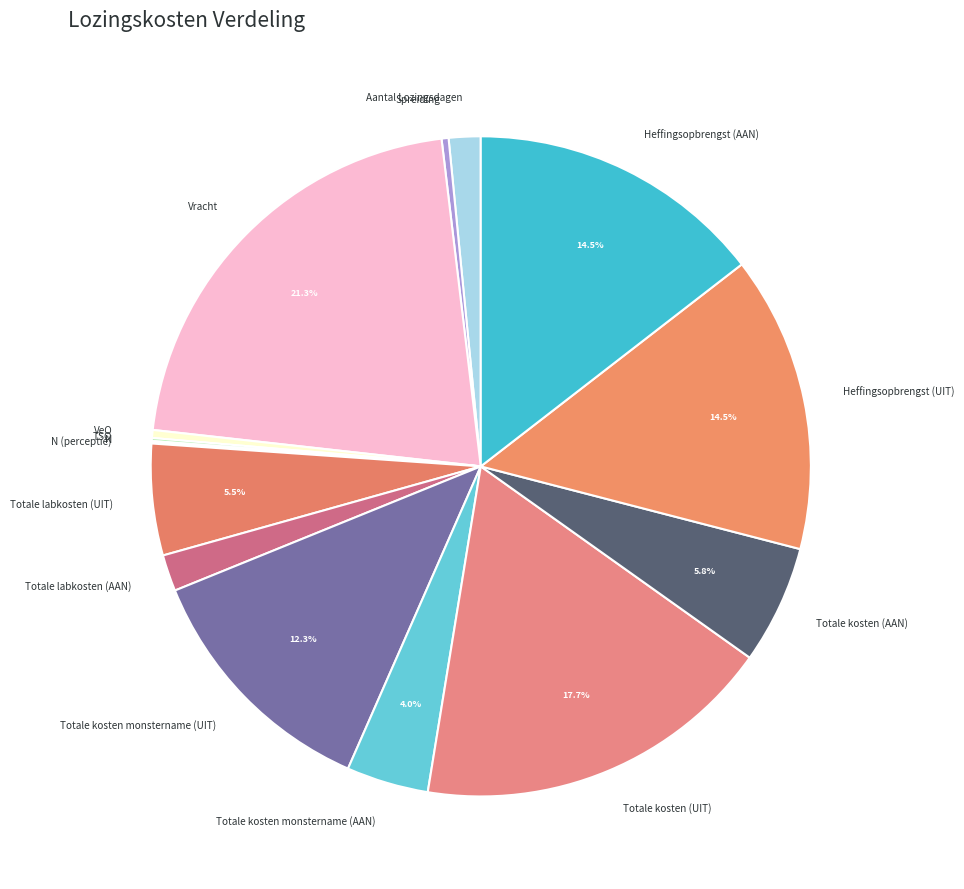

What is the largest slice in the pie chart?

Vracht